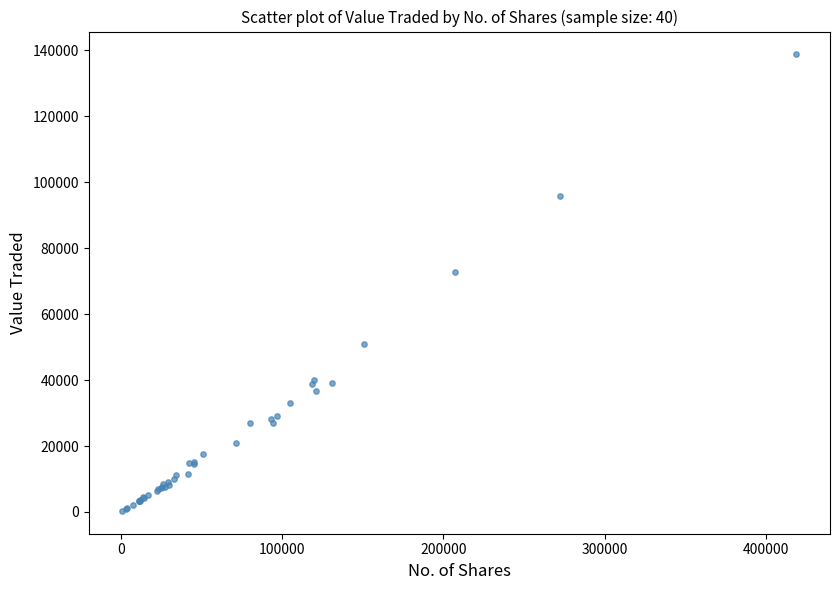

What Y value in the scatter plot is closest to 69574?

72750